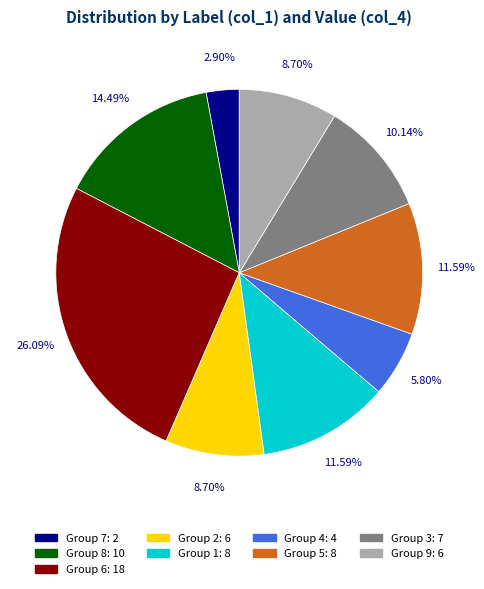

Is there a majority slice in this chart?

No